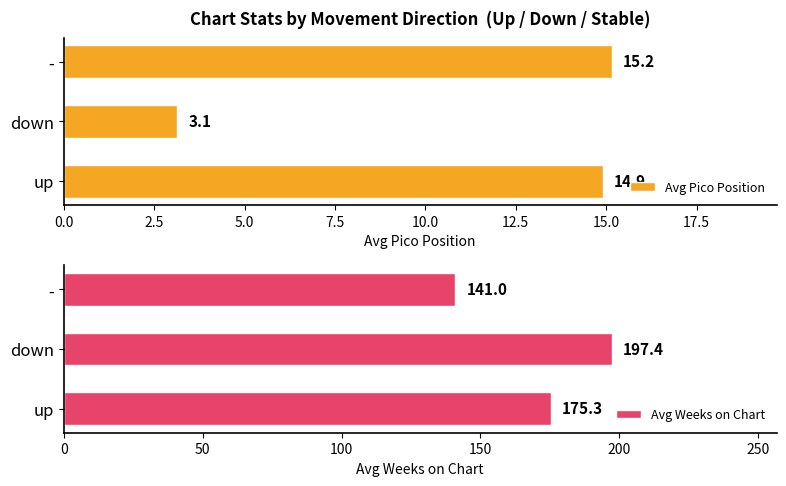

Is it true that Avg Weeks on Chart equals 39.1 at -?

False